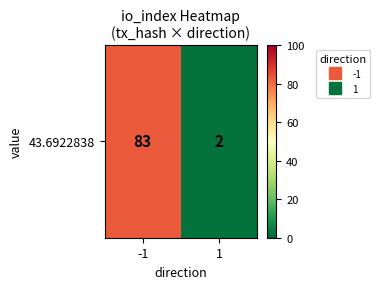

Reading right to left, transcribe all the data shown in this chart.

2	83